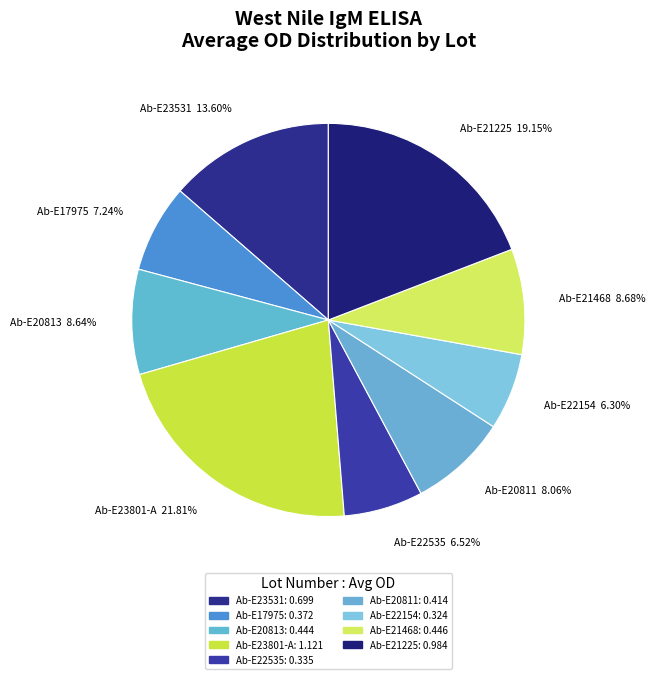

What is the largest slice in the pie chart?

Ab-E23801-A